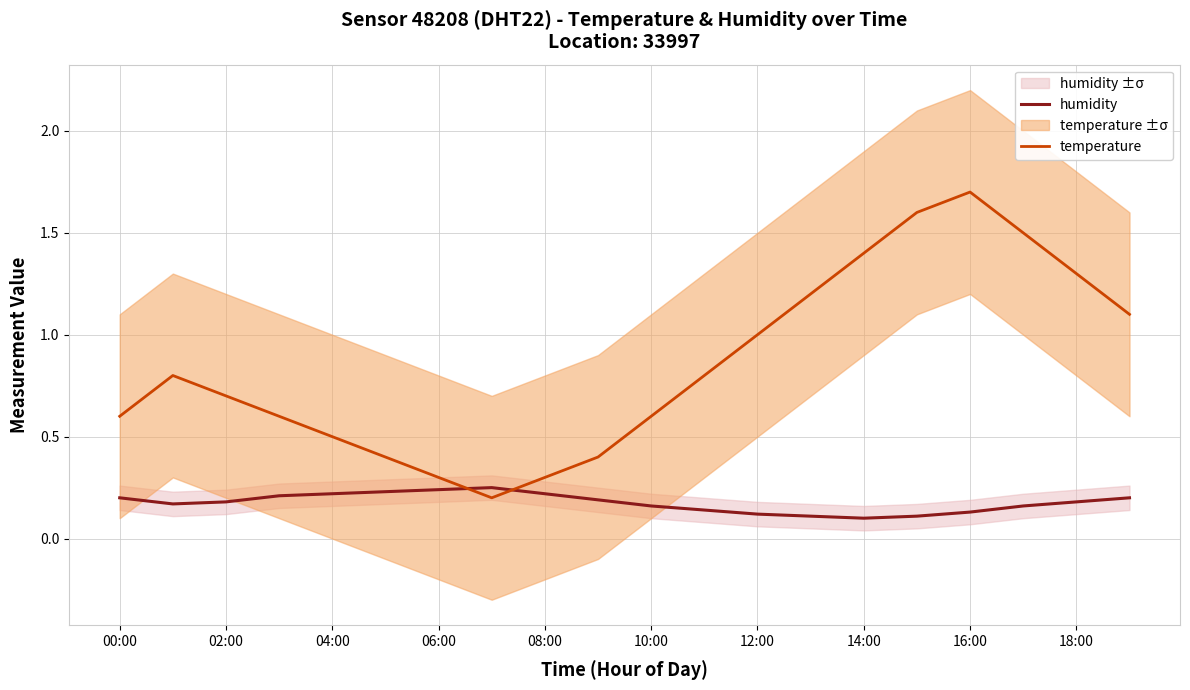

Which series has the widest spread of values?

temperature